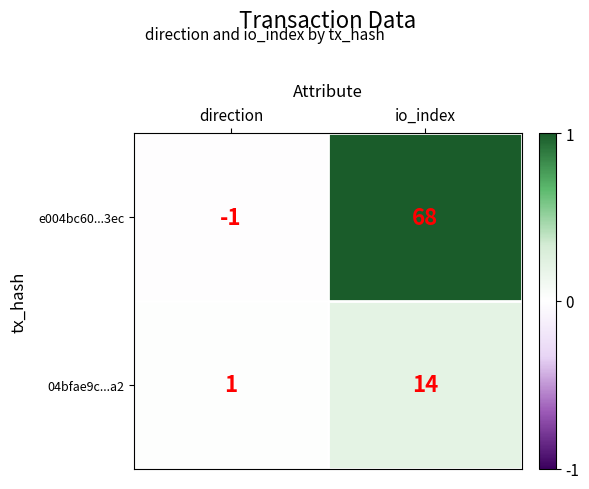

Reading left to right, extract all data points from this chart.

e004bc60...3ec: -1	68
04bfae9c...a2: 1	14